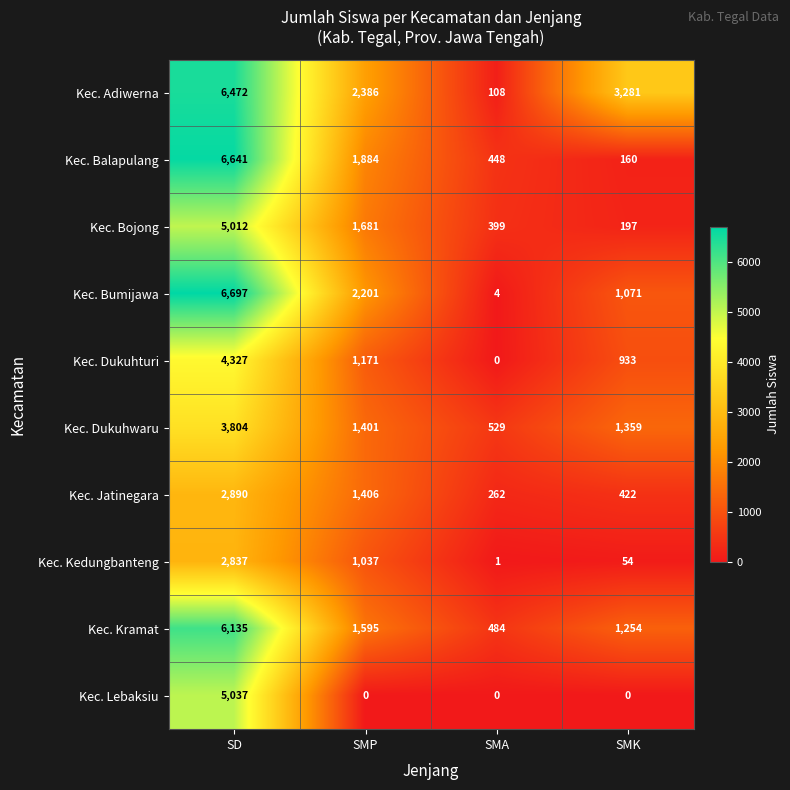

Between SD and SMA, which series saw the biggest shift?

Kec. Bumijawa